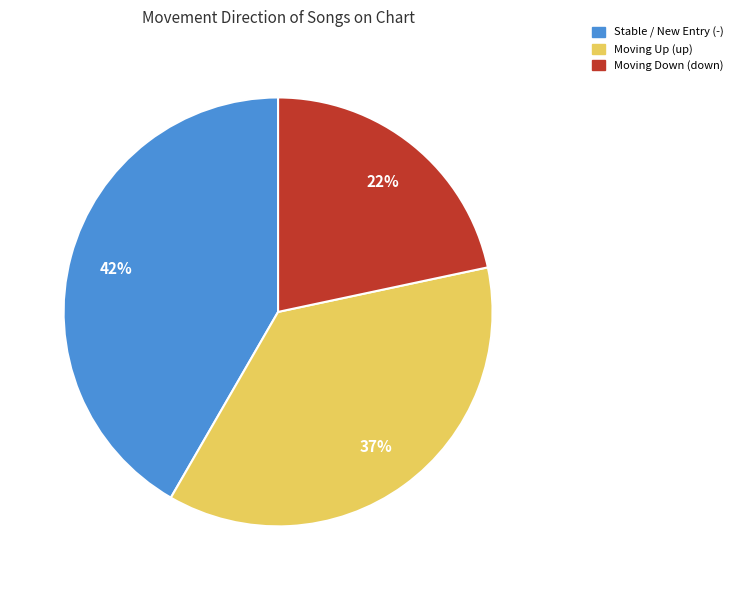

Approximately how many times larger is the value at Stable / New Entry (-) compared to Moving Down (down)?

1.9